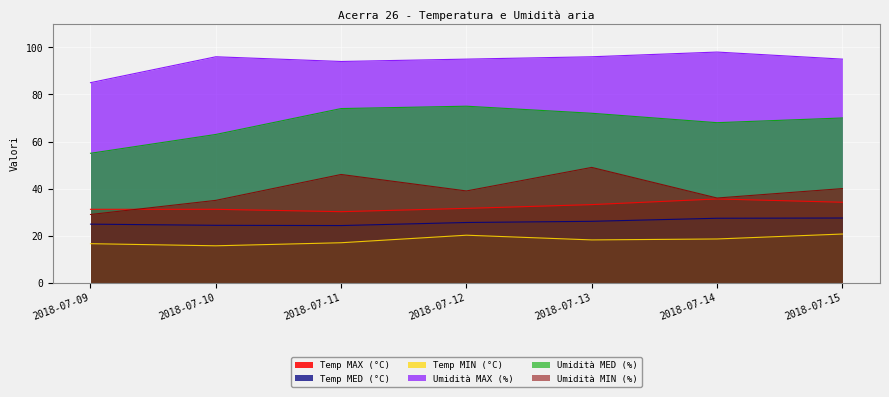

True or false: Umidità MIN (%) and Umidità MED (%) cross at least once.

False